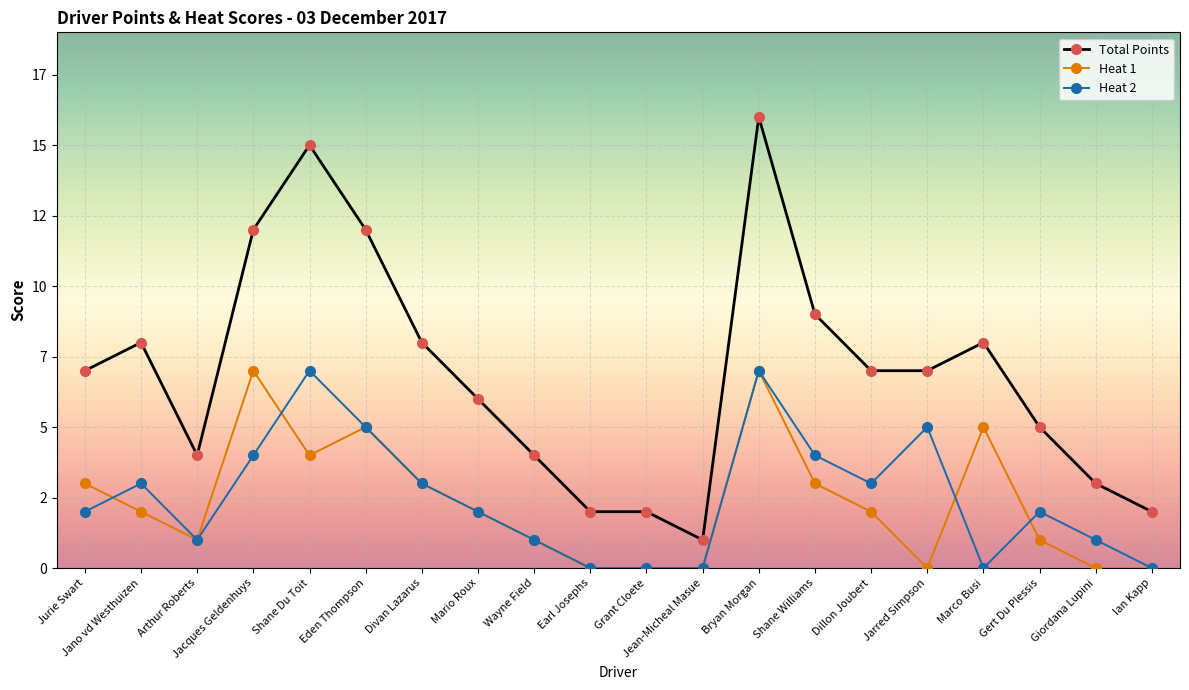

Is this an area chart (filled region under the line)?

No